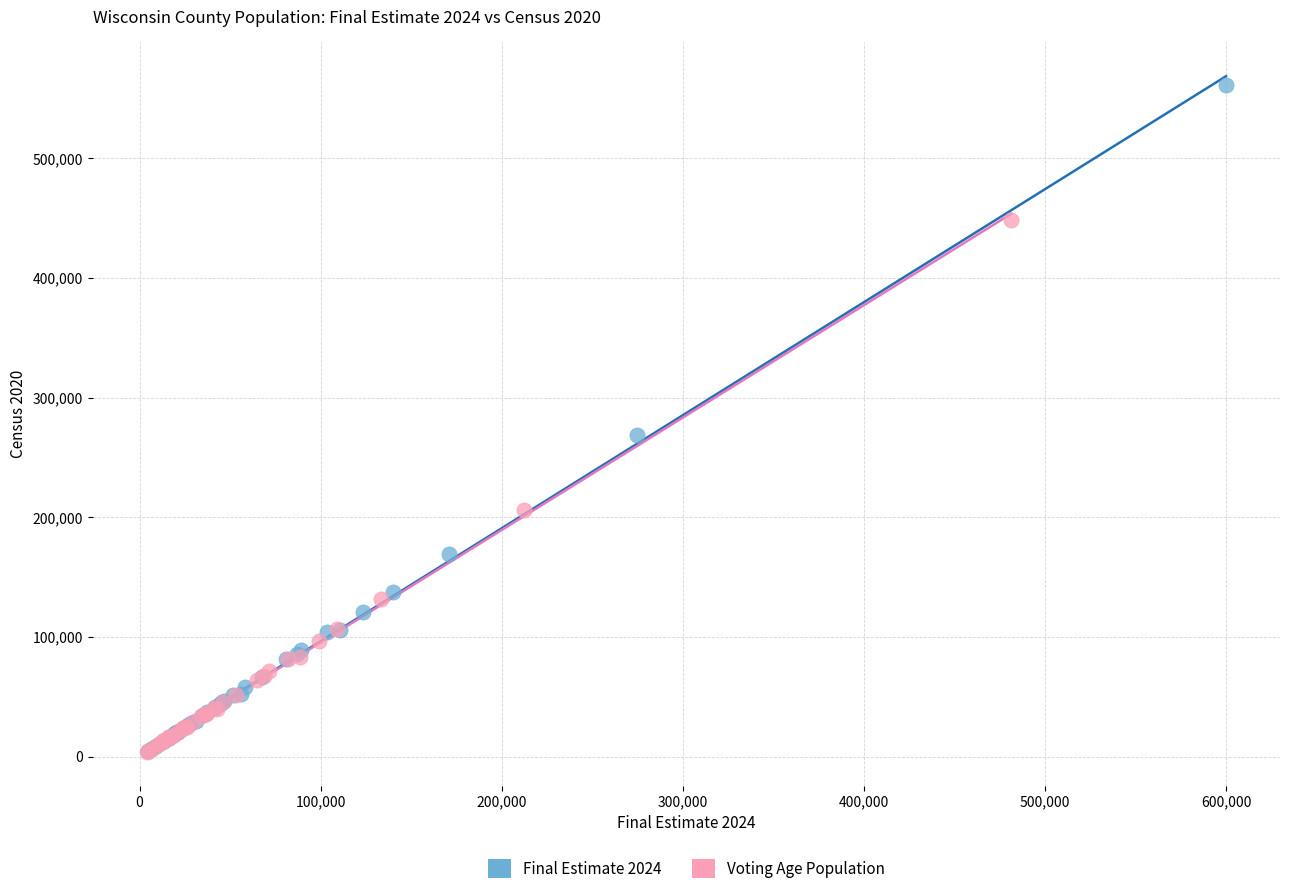

What are all the series names shown in the legend?

Final Estimate 2024, Voting Age Population